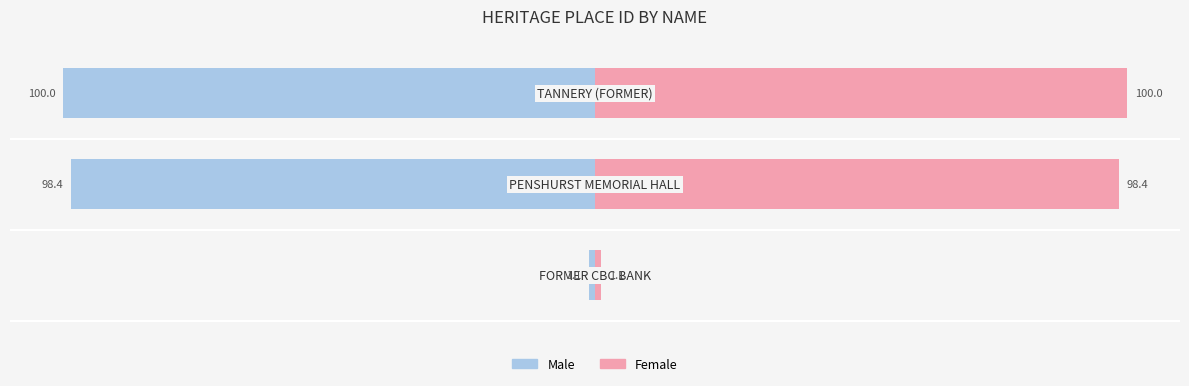

How many bars are there in each group?

2